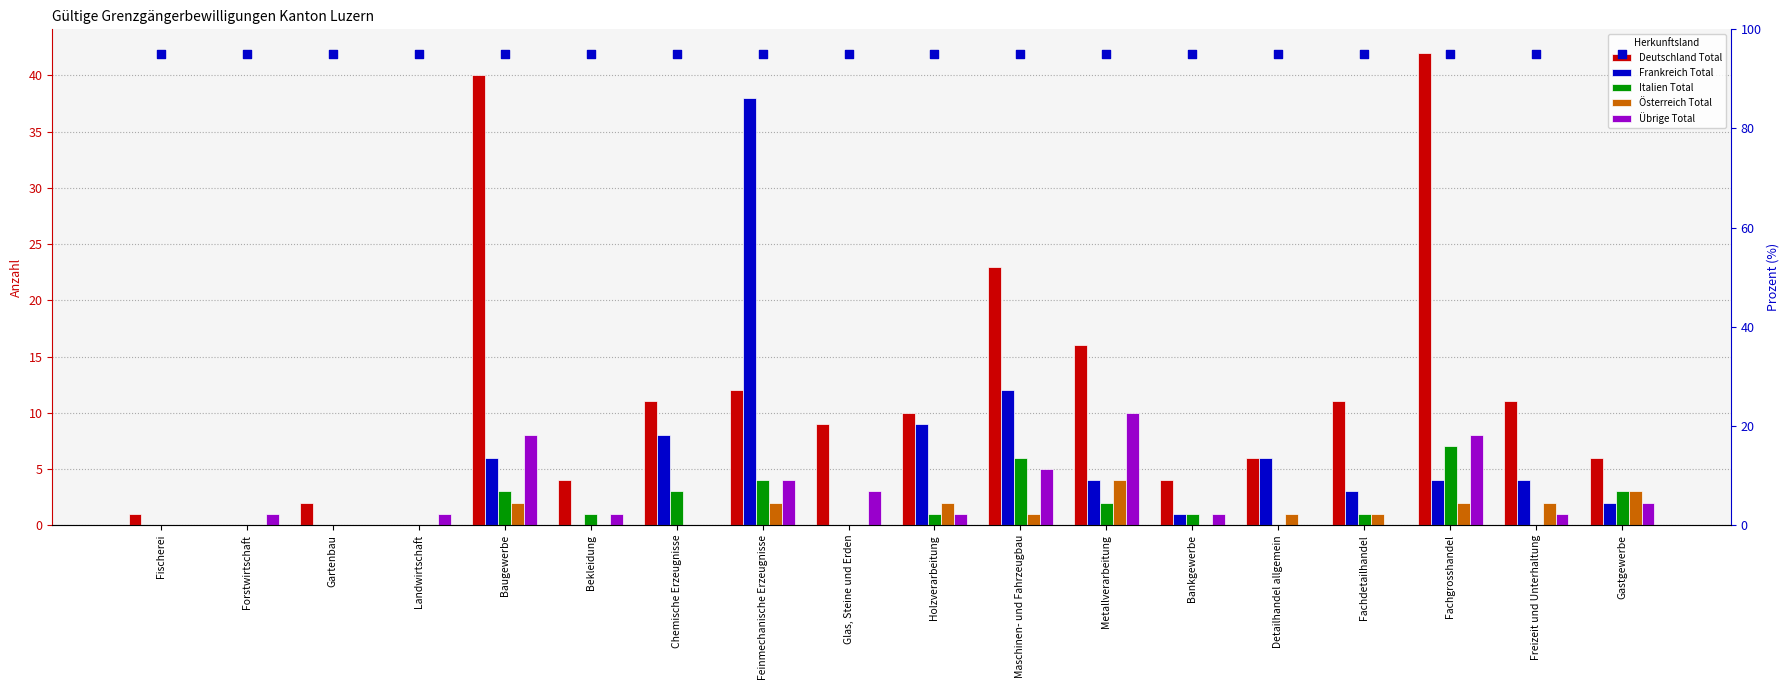

Which series has the largest total across all categories?

% of total